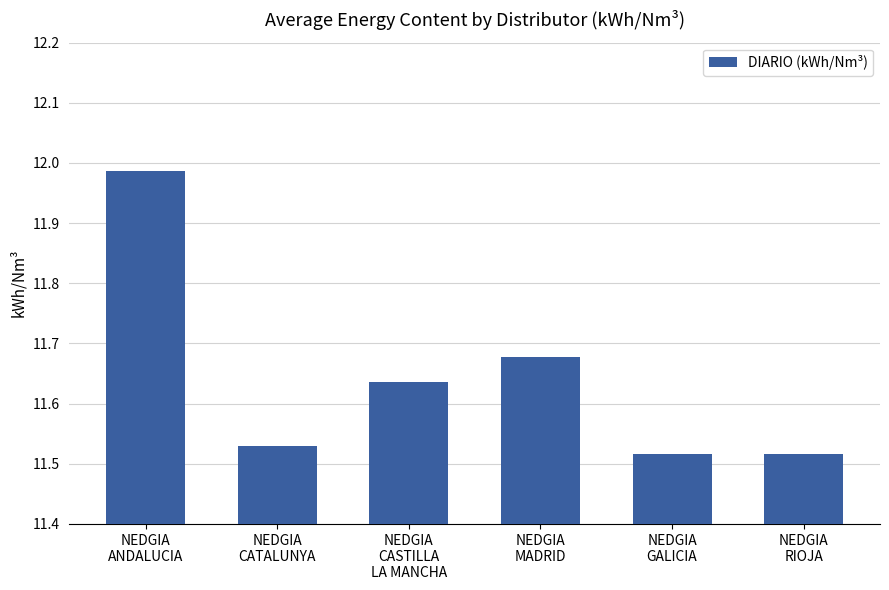

What is the difference between the maximum and minimum values?

0.5